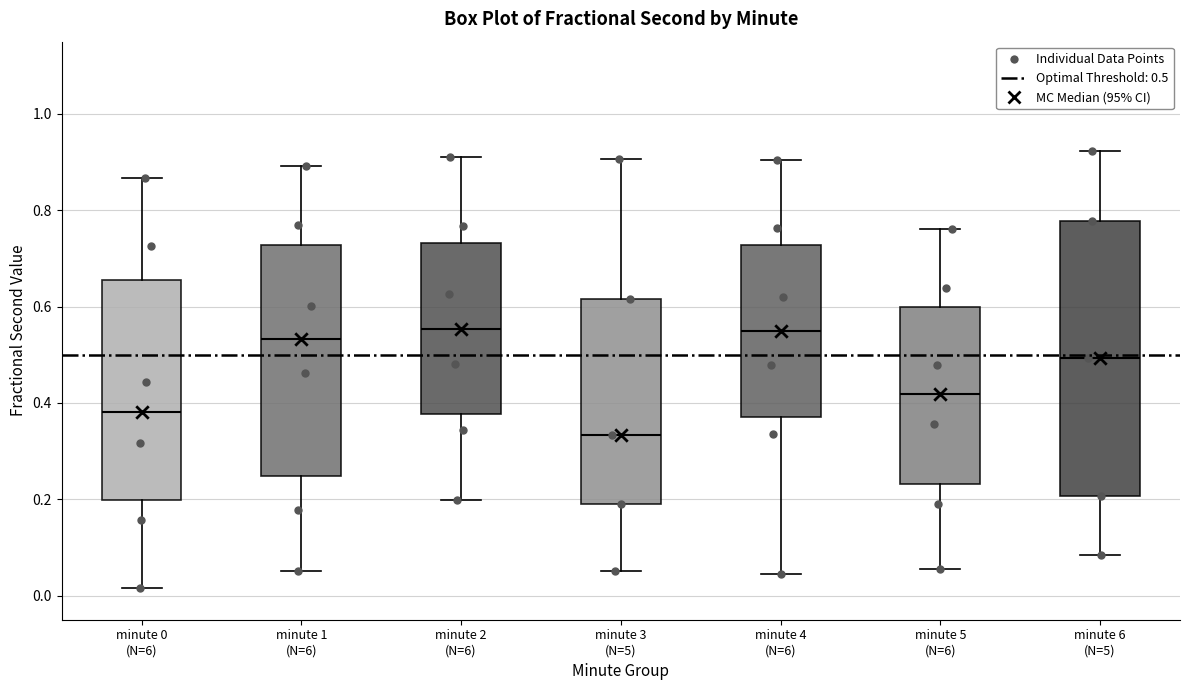

Comparing the boxes themselves (not the whiskers), which one is the tallest?

minute 6 (N=5)